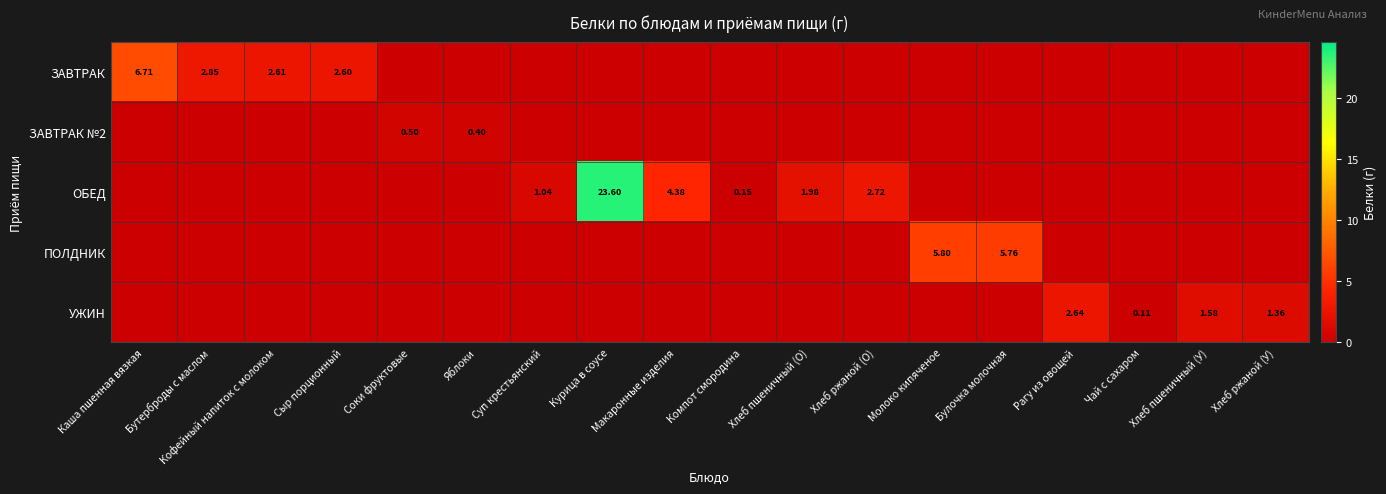

How many values in УЖИН are above zero?

4